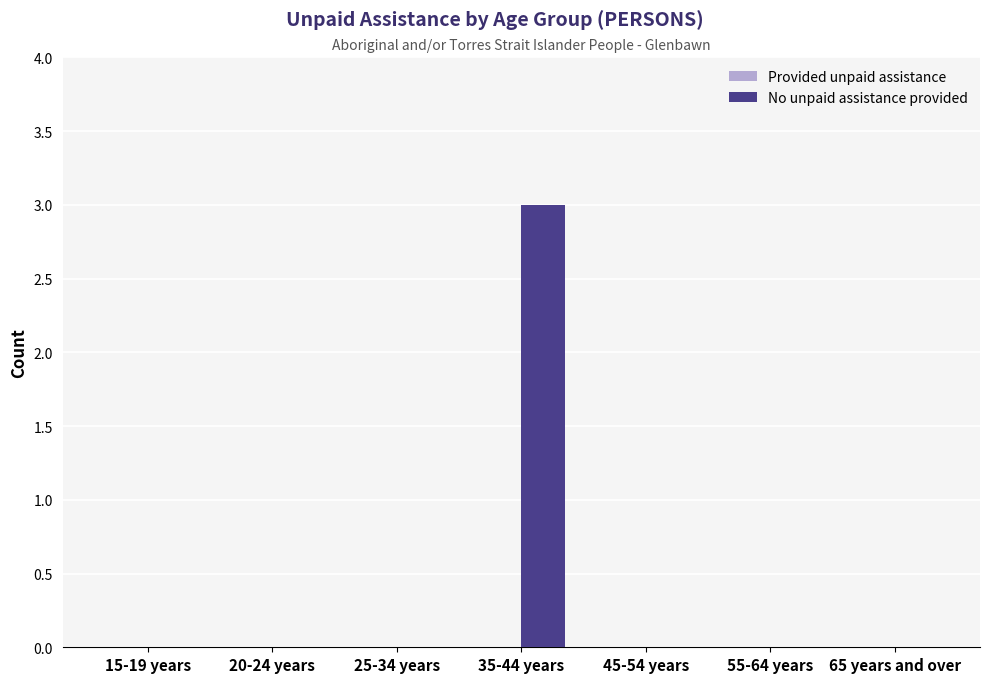

Reading left to right, list all the values displayed in this chart.

15-19 years=0	20-24 years=0	25-34 years=0	35-44 years=3	45-54 years=0	55-64 years=0	65 years and over=0